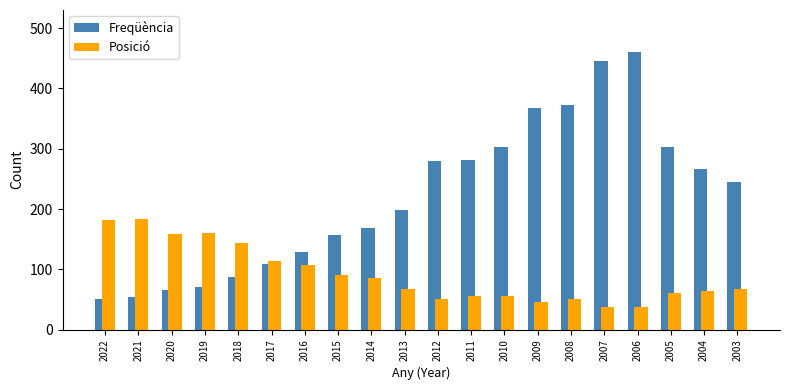

What is the approximate value of Posició at 2004?

64